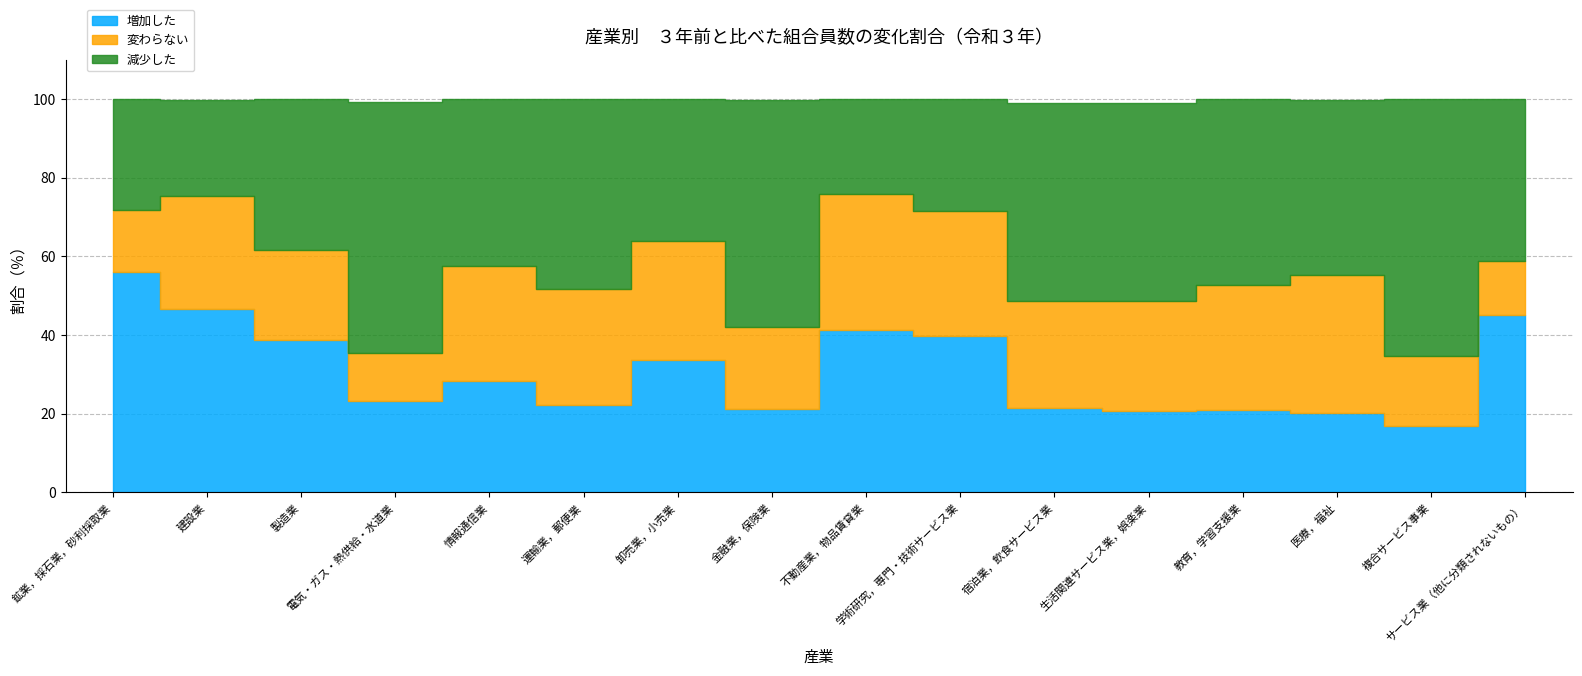

How many interior local peaks does the 変わらない series have?

4